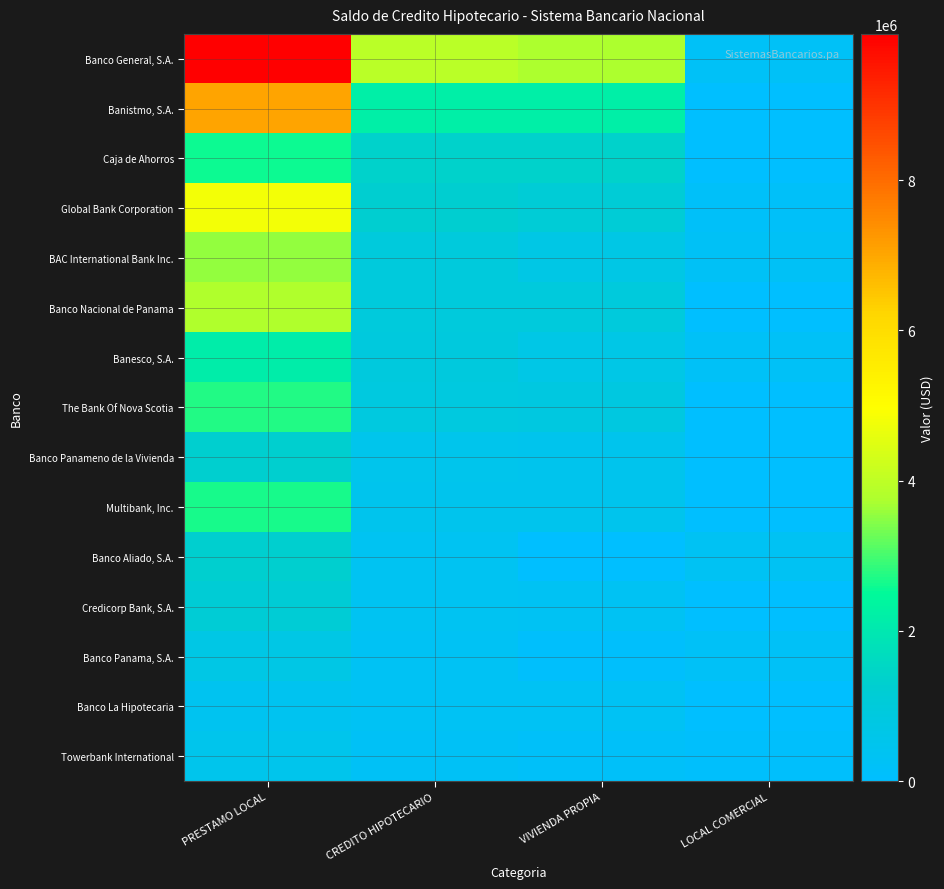

Rank the series by their maximum value, from highest to lowest.

Banco General, S.A., Banistmo, S.A., Global Bank Corporation, Banco Nacional de Panama, BAC International Bank Inc., The Bank Of Nova Scotia, Multibank, Inc., Caja de Ahorros, Banesco, S.A., Banco Panameno de la Vivienda, Banco Aliado, S.A., Credicorp Bank, S.A., Banco Panama, S.A., Towerbank International, Banco La Hipotecaria